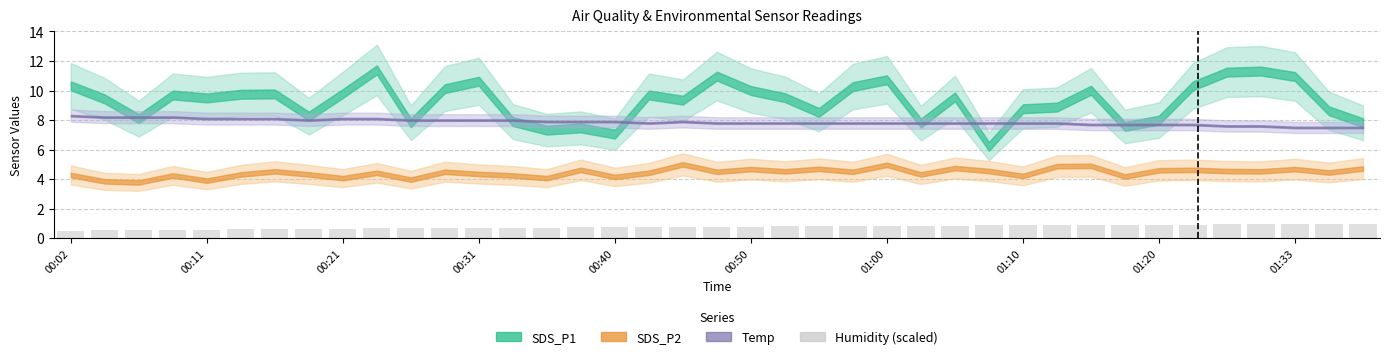

What is the difference between the maximum and minimum values?

0.5